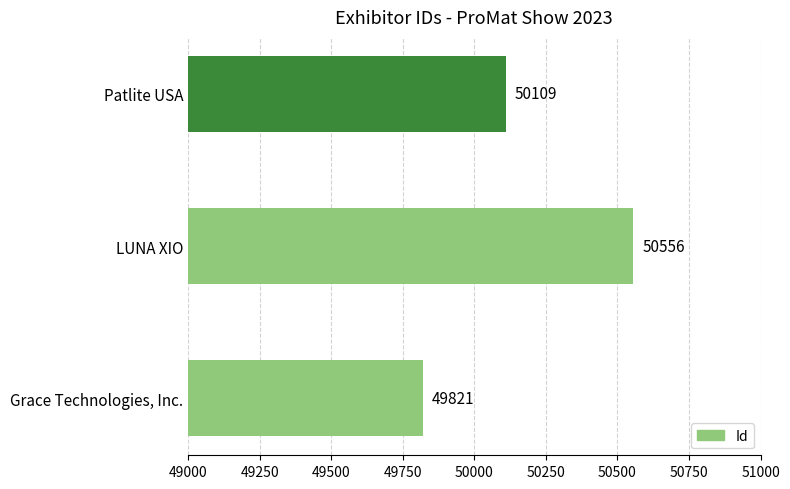

Which category has the highest value across all series?

LUNA XIO